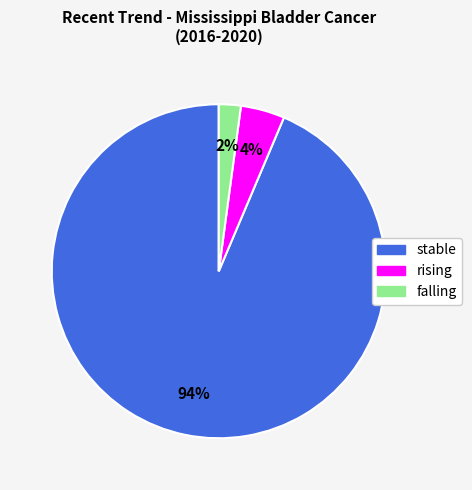

To the nearest percent, what portion does stable represent?

94%